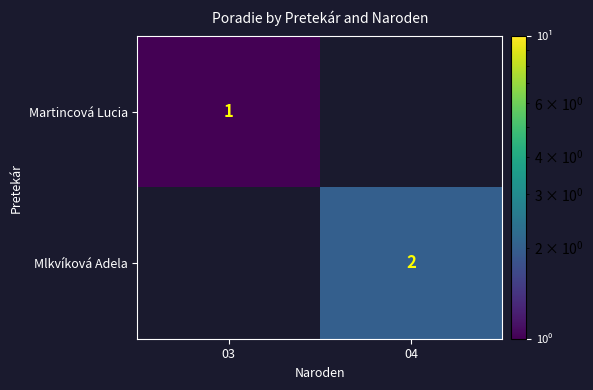

The Mlkvíková Adela series shows 2 at 04. True or false?

True